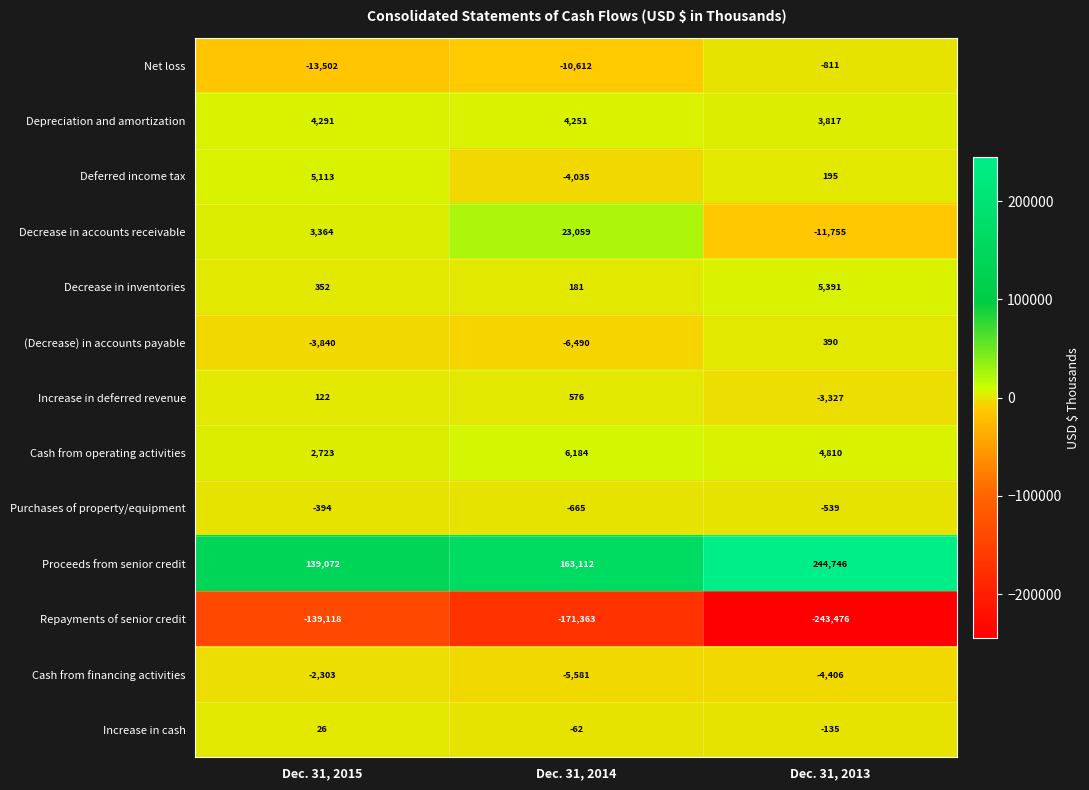

Count the number of data series in this chart.

13